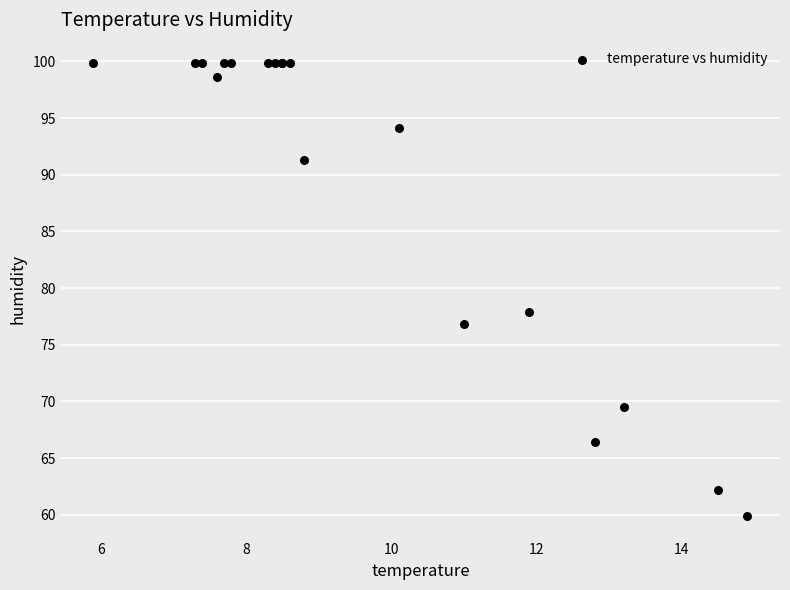

What Y value in the scatter plot is closest to 79?

77.9